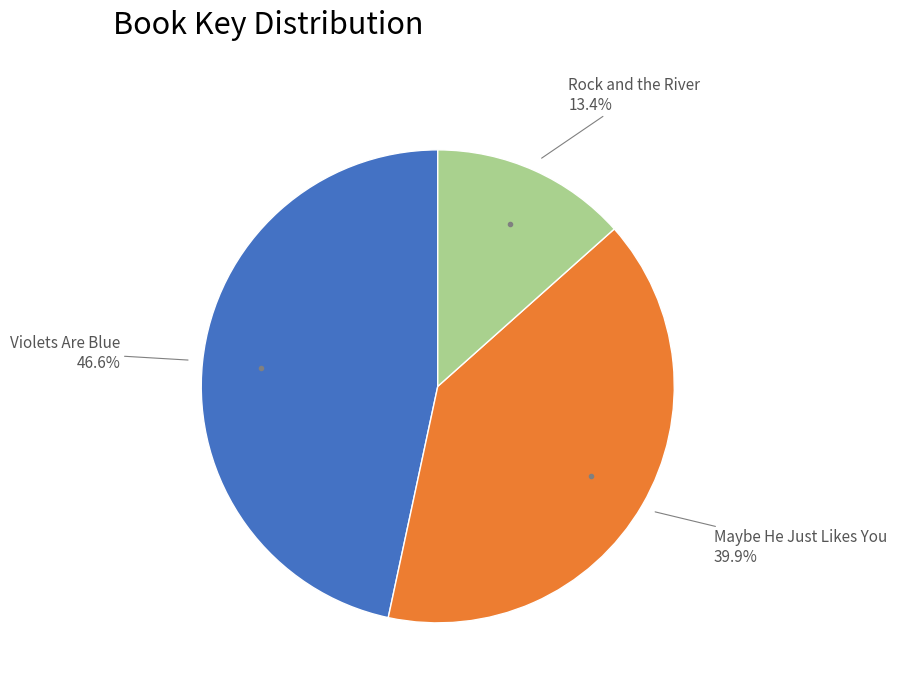

Is there any slice that represents more than half of the pie?

No